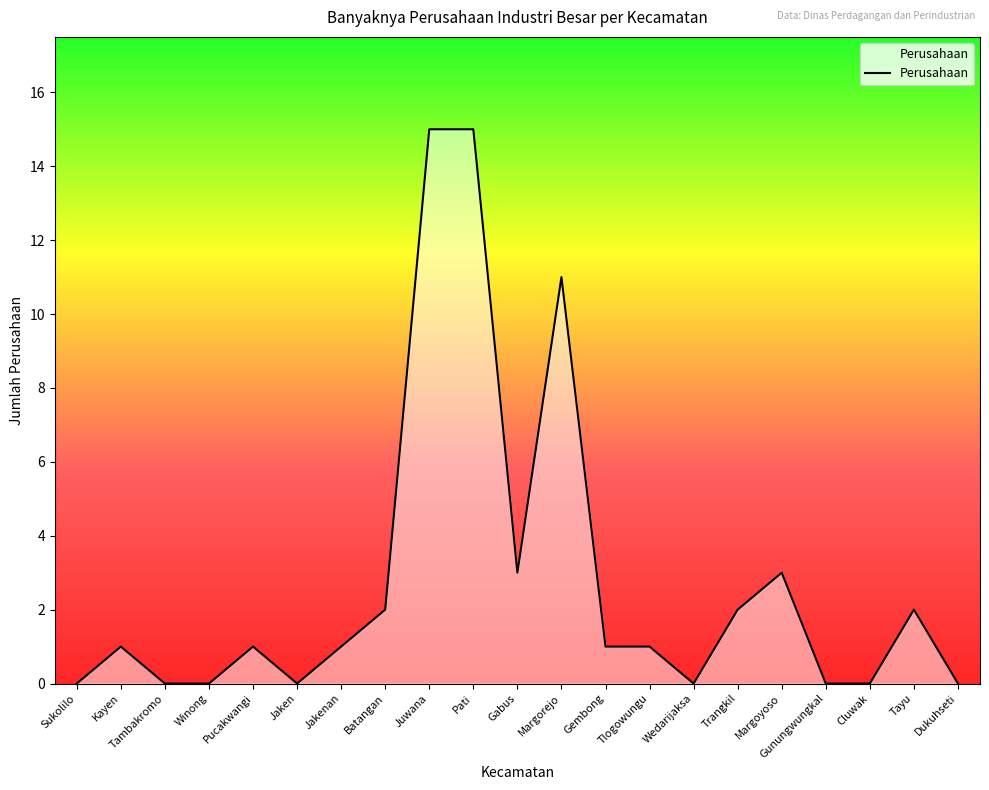

What is the ratio of the value at Tayu to the value at Tlogowungu?

2.0